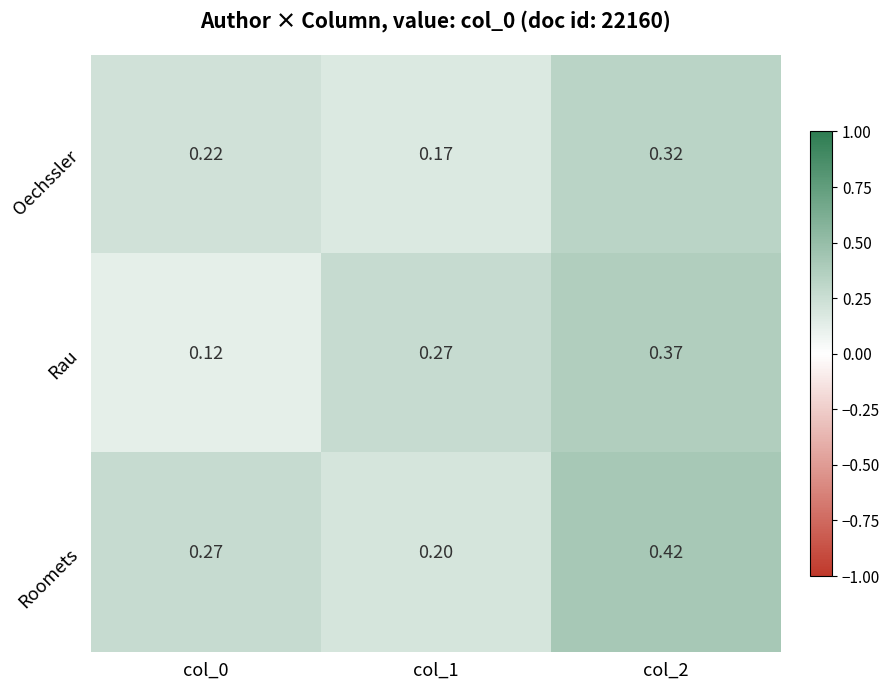

How many categories are shown in the chart?

3